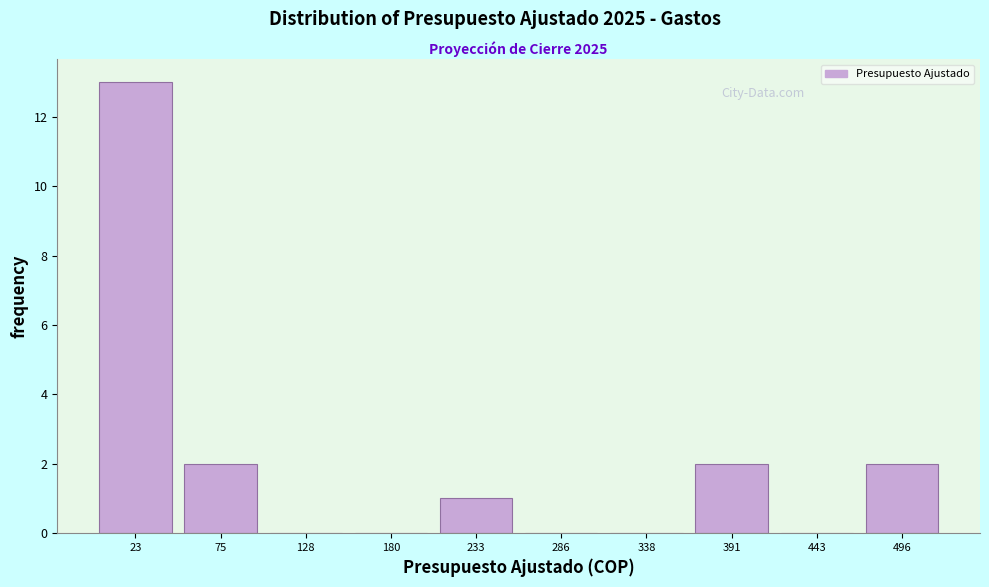

Over which range of the x-axis is the bar tallest?

0 to 50